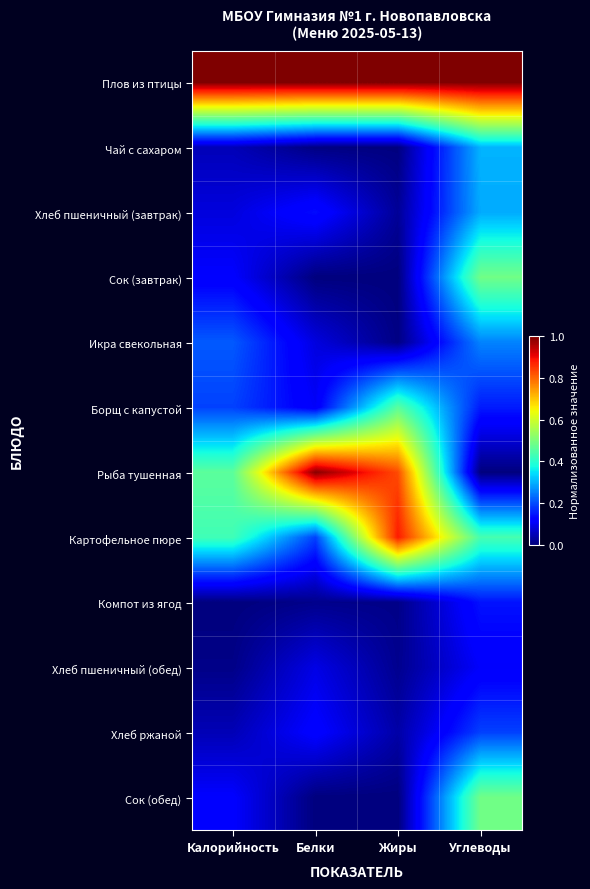

What is the total value across all series at Калорийность?

2.7